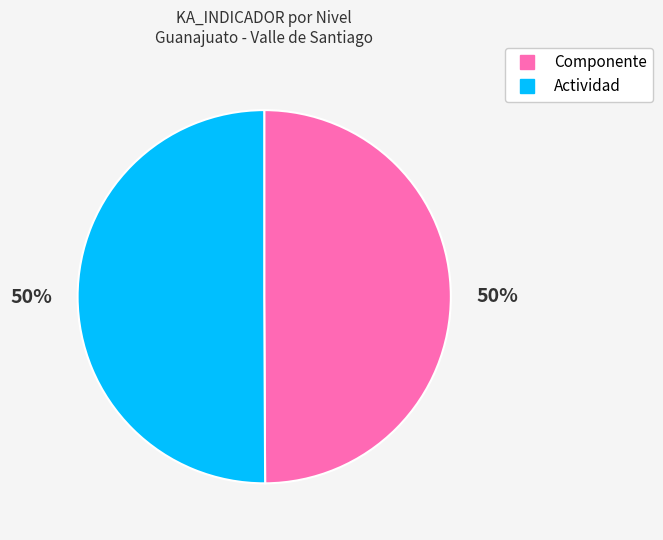

Approximately how many times larger is the value at Componente compared to Actividad?

1.0